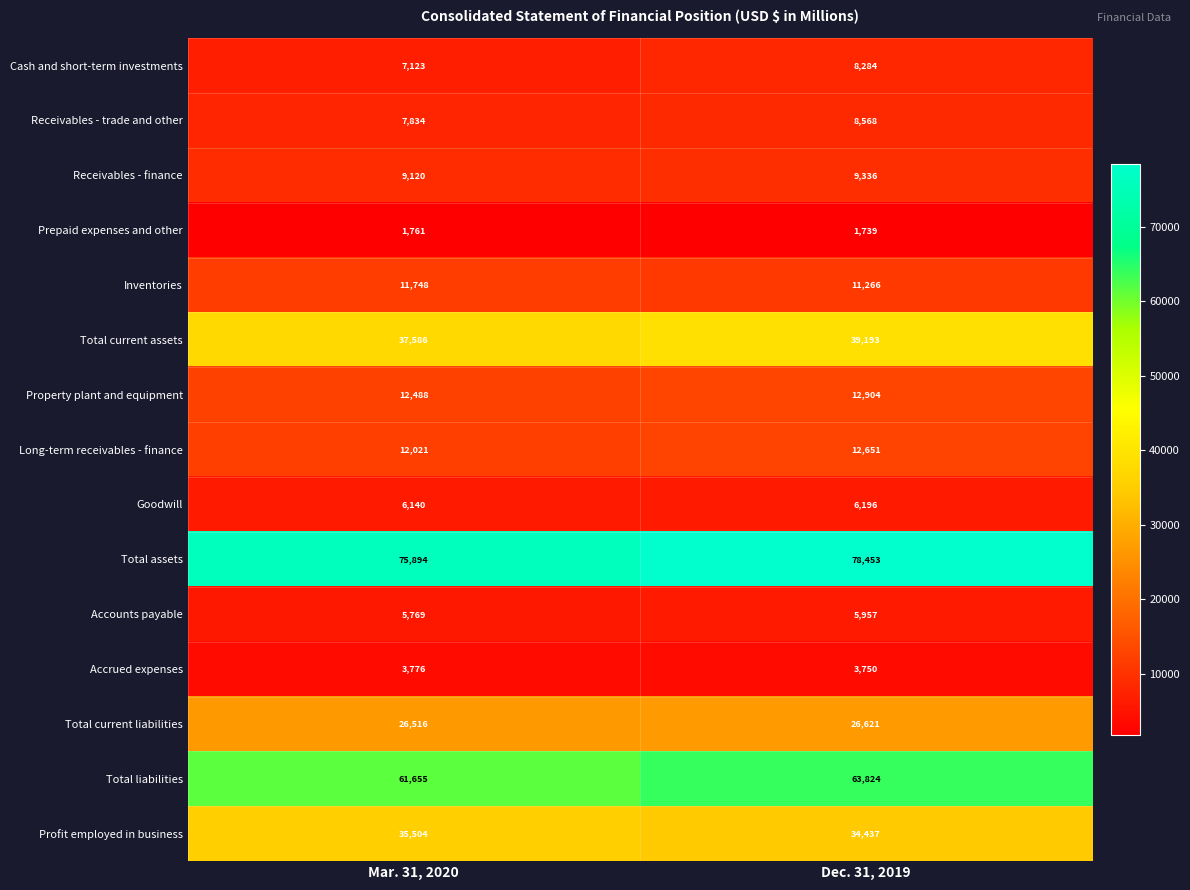

At how many categories does at least one series exceed 55953?

2